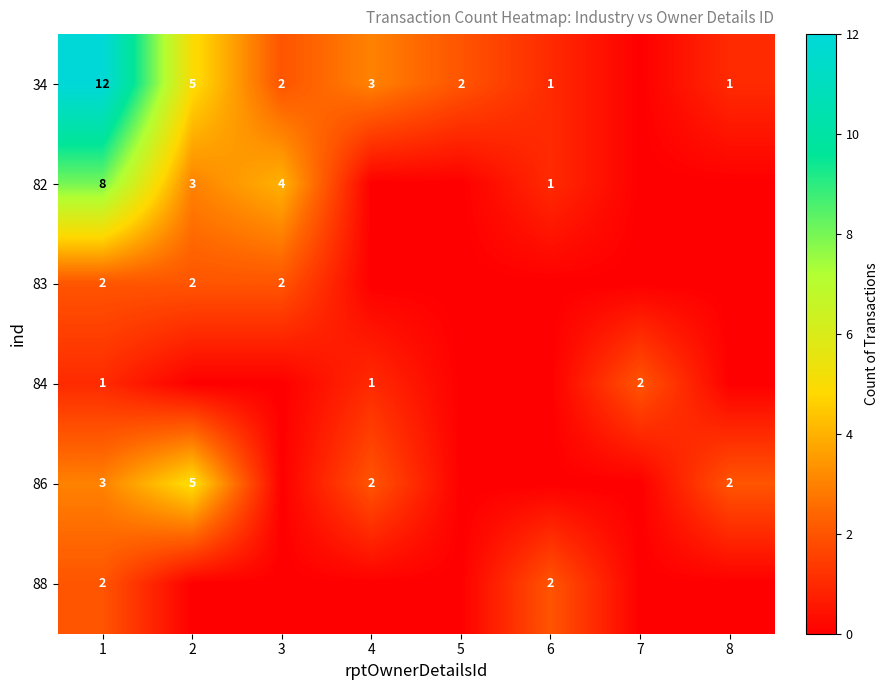

The value of 34 at 6 is 1. True or false?

True